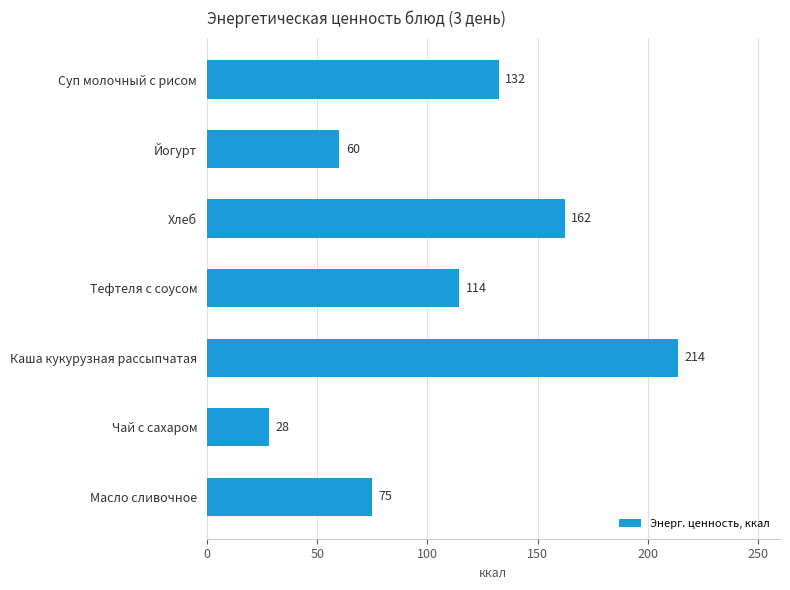

What is the approximate value at Чай с сахаром?

28.0